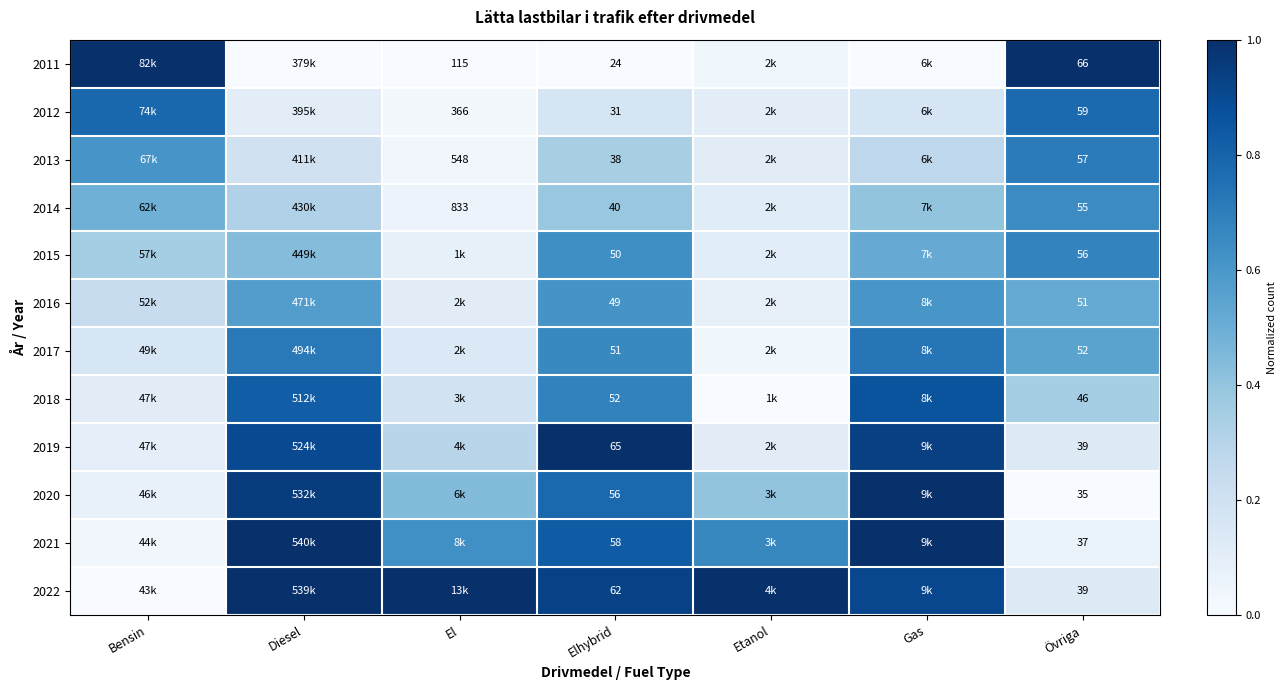

What is the spread (max minus min) of values at Övriga?

31.0